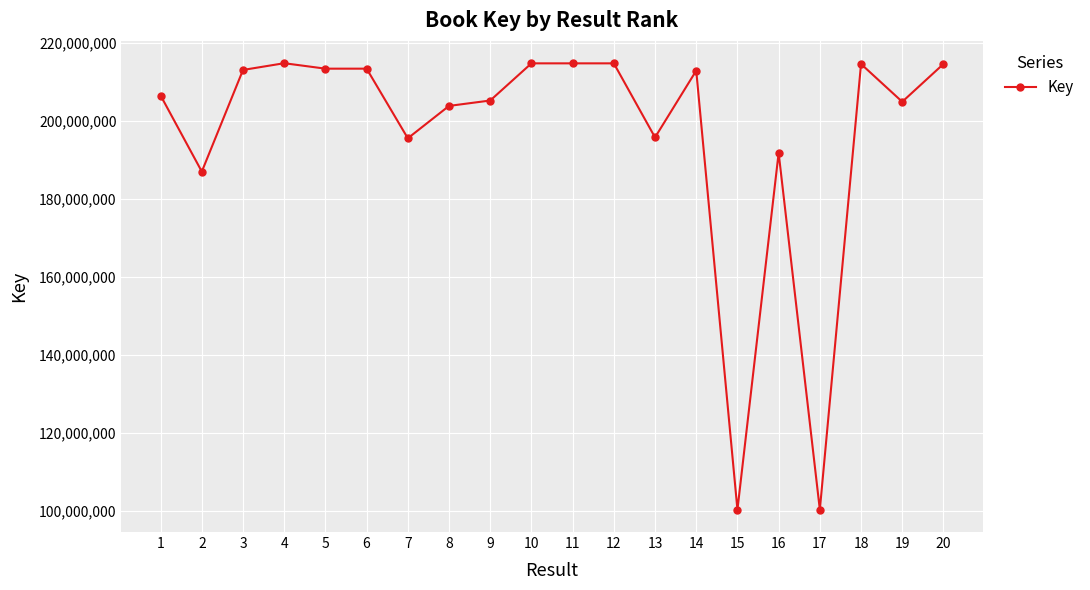

What is the smallest value displayed?

100402922